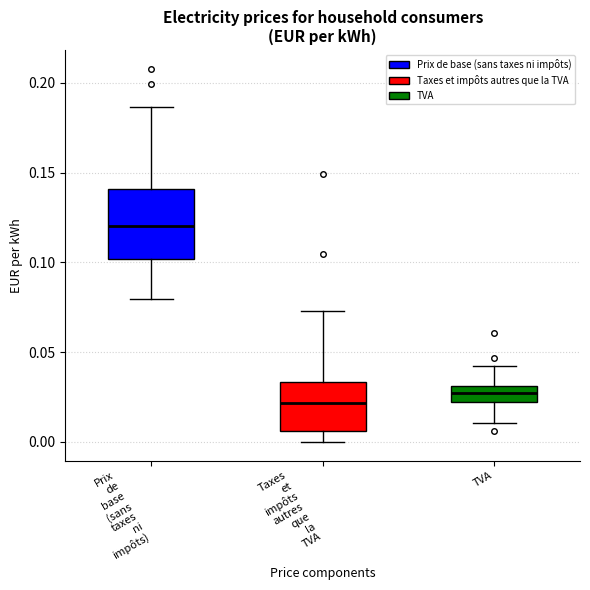

Which box has the highest median line?

Prix de base (sans taxes ni impôts)